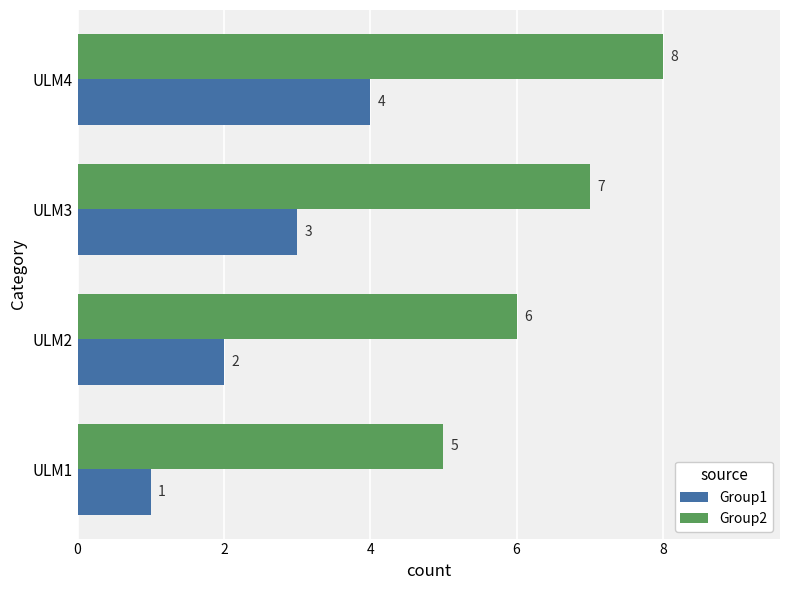

What is the lowest value of the Group1 series?

1